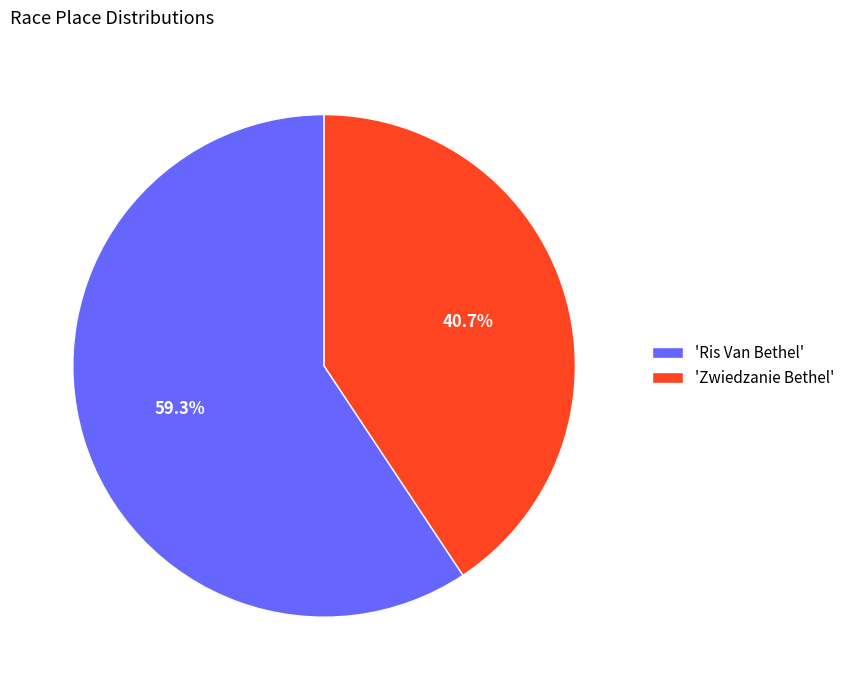

What is the largest slice in the pie chart?

'Ris Van Bethel'